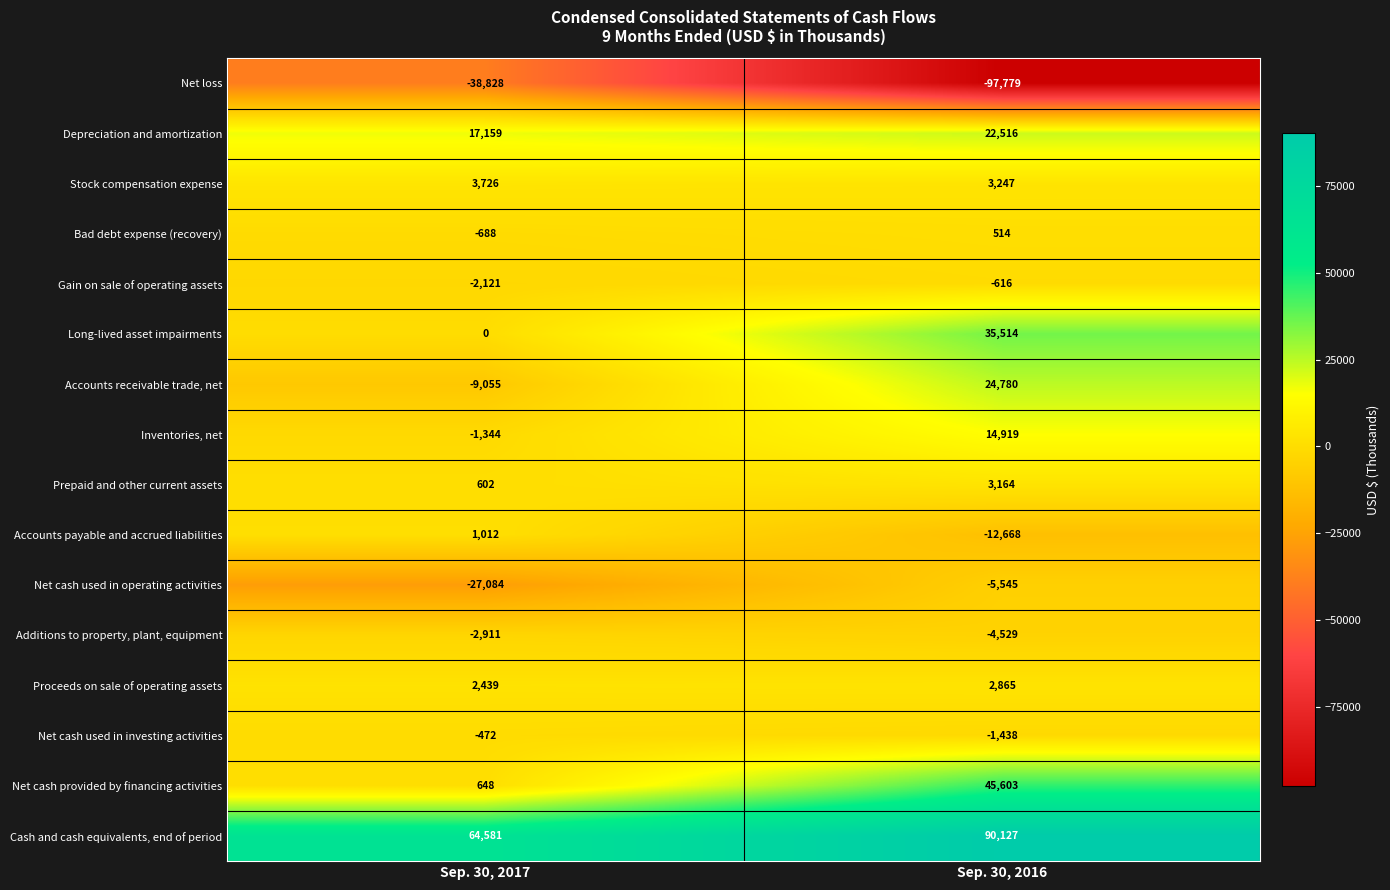

The value of Gain on sale of operating assets at Sep. 30, 2016 is -241. True or false?

False